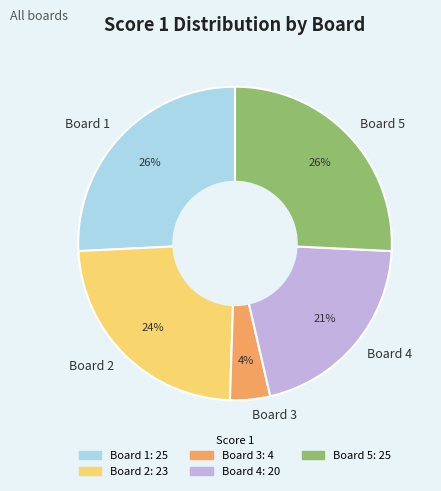

Which has a higher value, Board 3 or Board 1?

Board 1